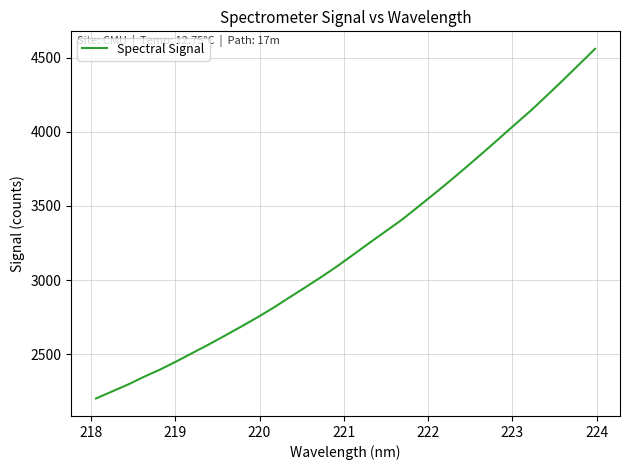

True or false: the data has more than 2 interior local peaks.

False